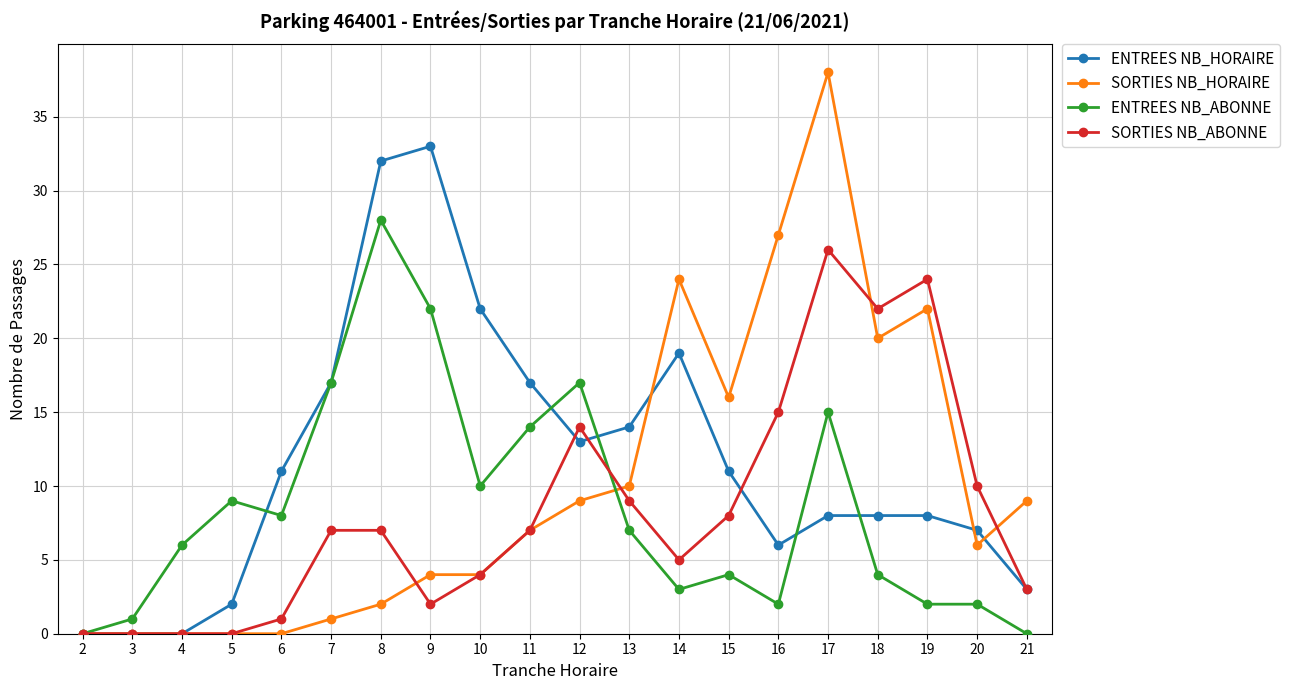

Read the ENTREES NB_ABONNE value at 4.

6